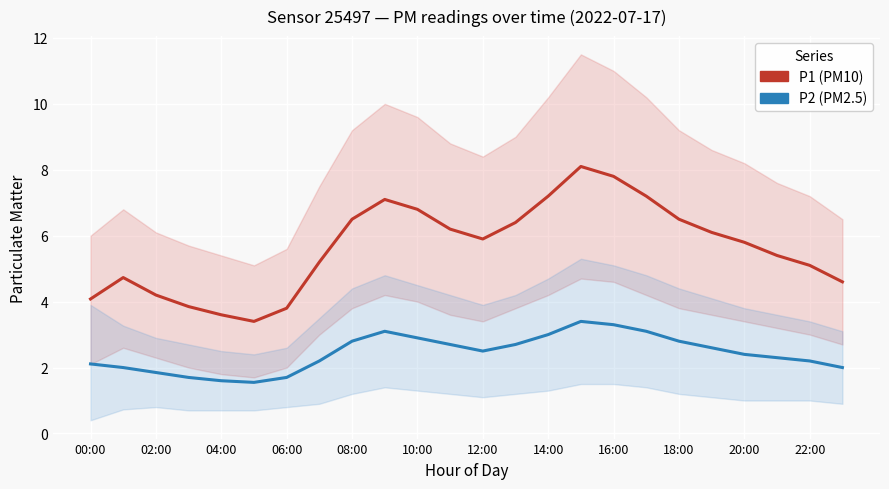

What is the label of the 6th point from the right?

18:00